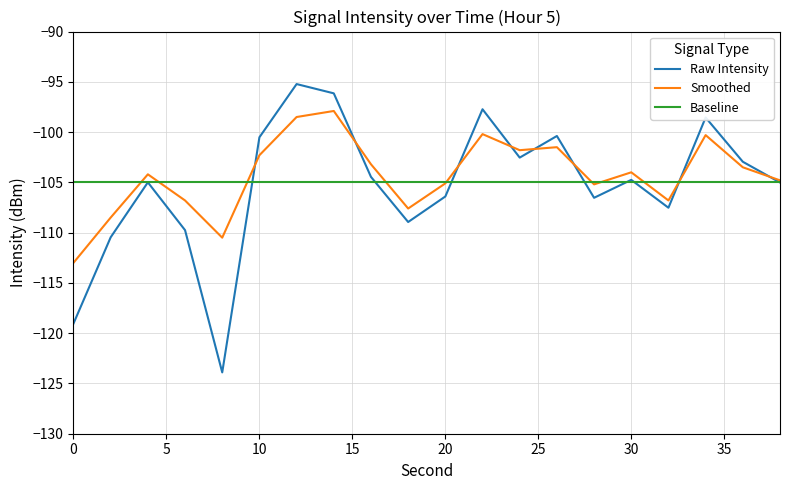

What is the average value of the Smoothed series?

-104.3